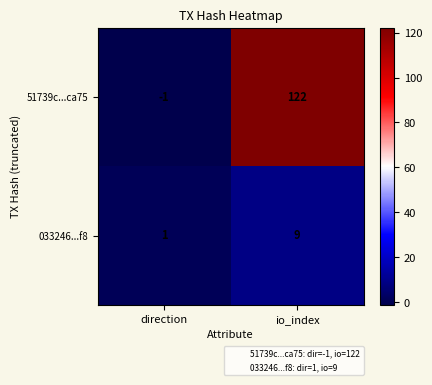

Rank the series by their average value, from highest to lowest.

51739c...ca75, 033246...f8